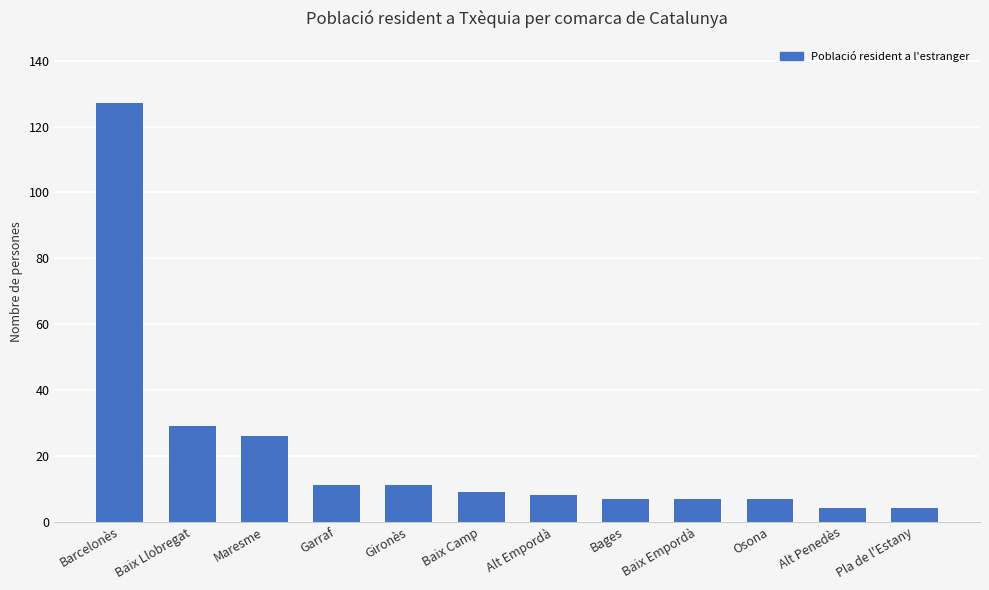

What is the minimum value shown in the chart?

4